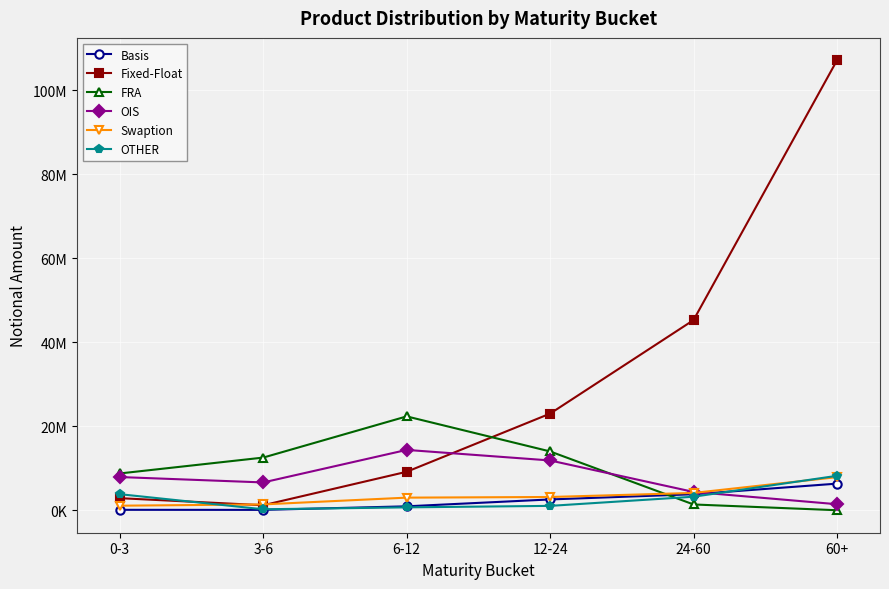

List the series in order of their peak value, lowest first.

Basis, Swaption, OTHER, OIS, FRA, Fixed-Float